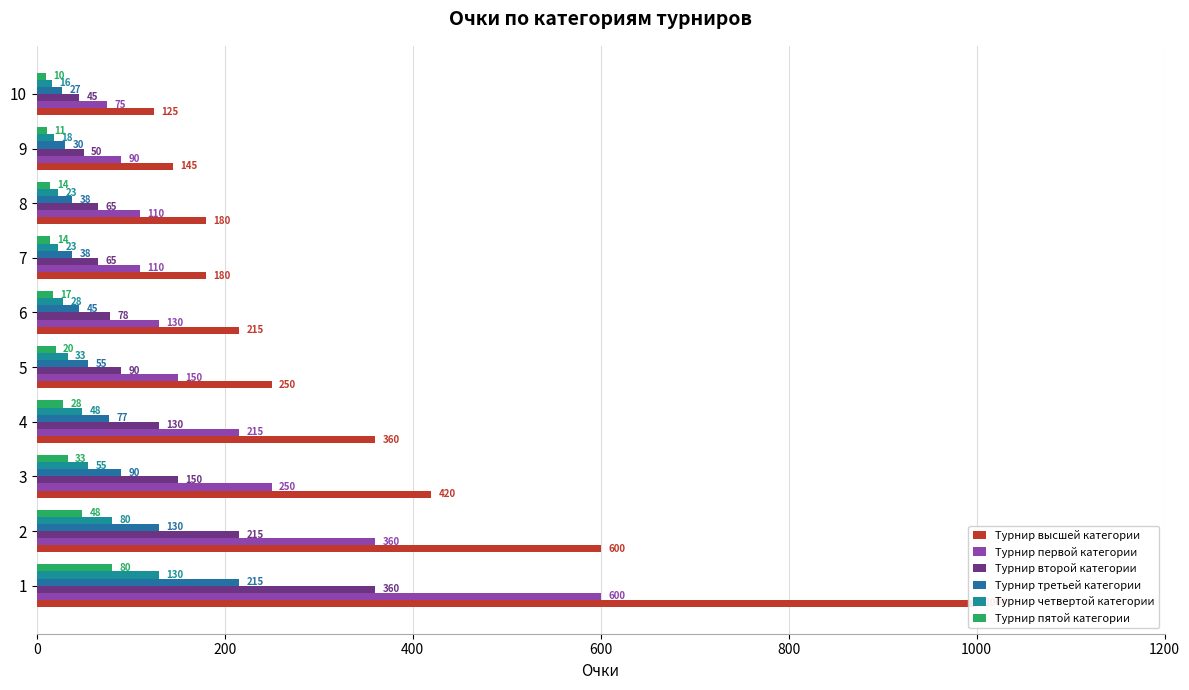

How many bars are there in total?

60